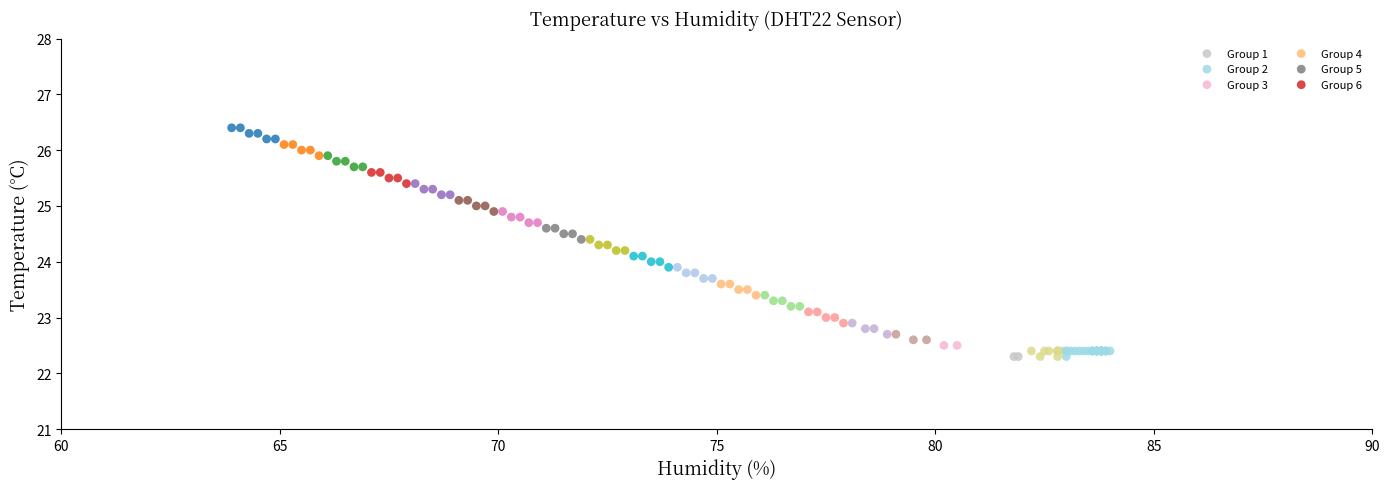

Which series reaches the maximum Y coordinate?

Group 6